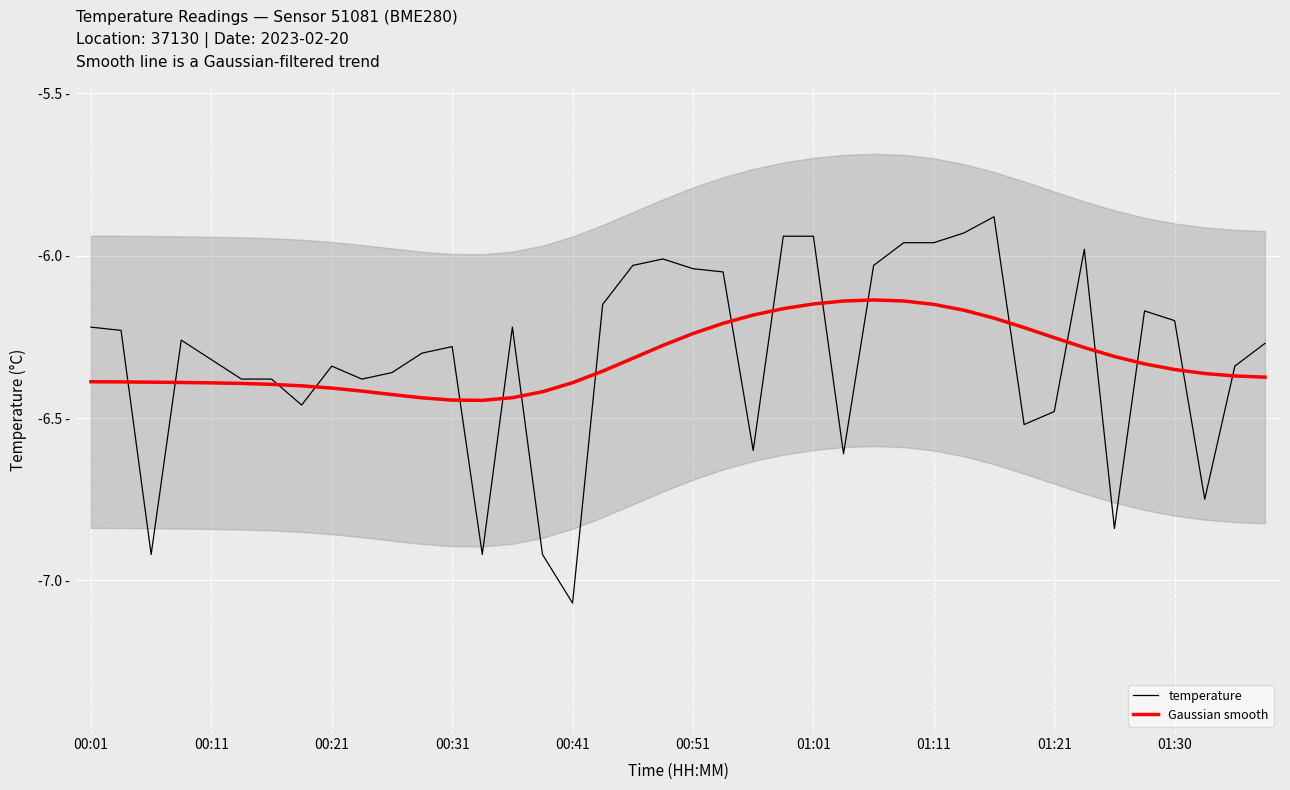

At how many categories does at least one series exceed -6?

7